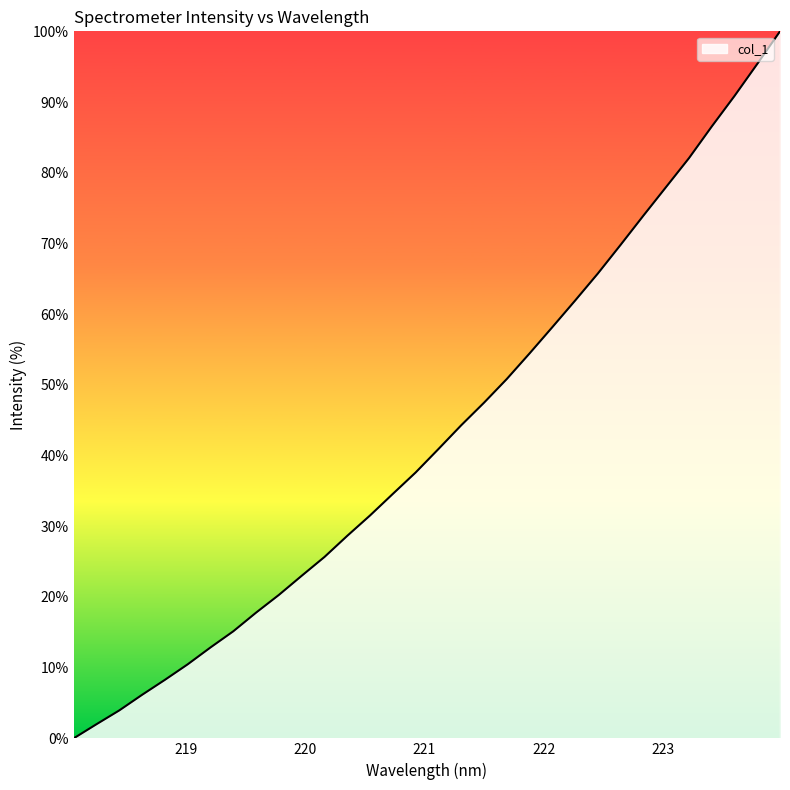

What is the difference between the maximum and minimum values?

100.0